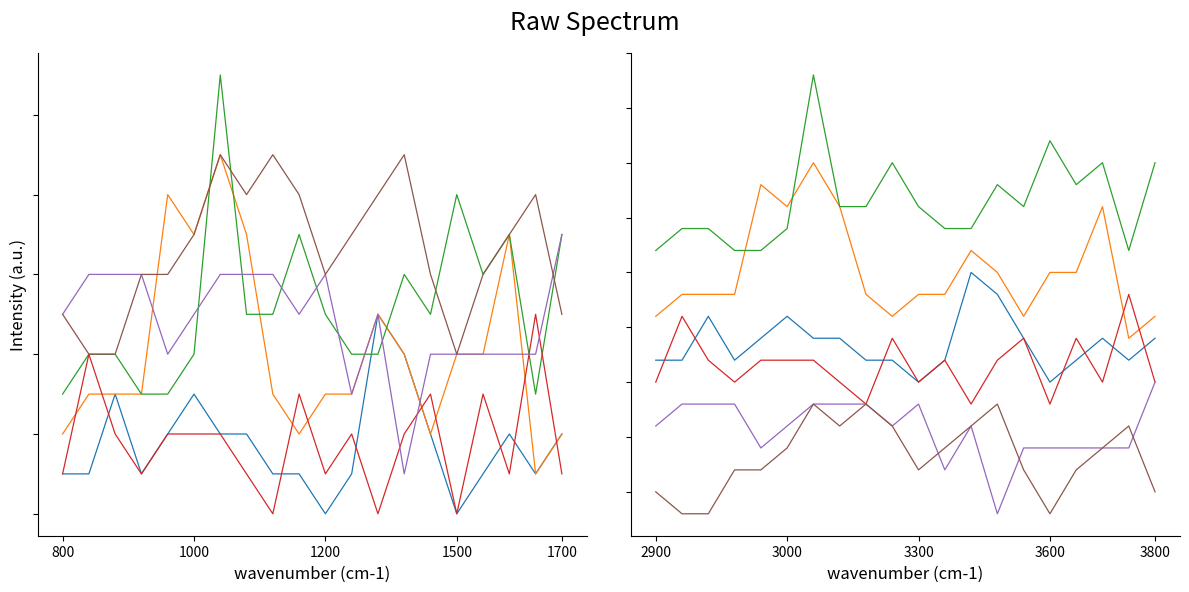

True or false: 3.971 has more than 0 points higher than both neighbors.

True